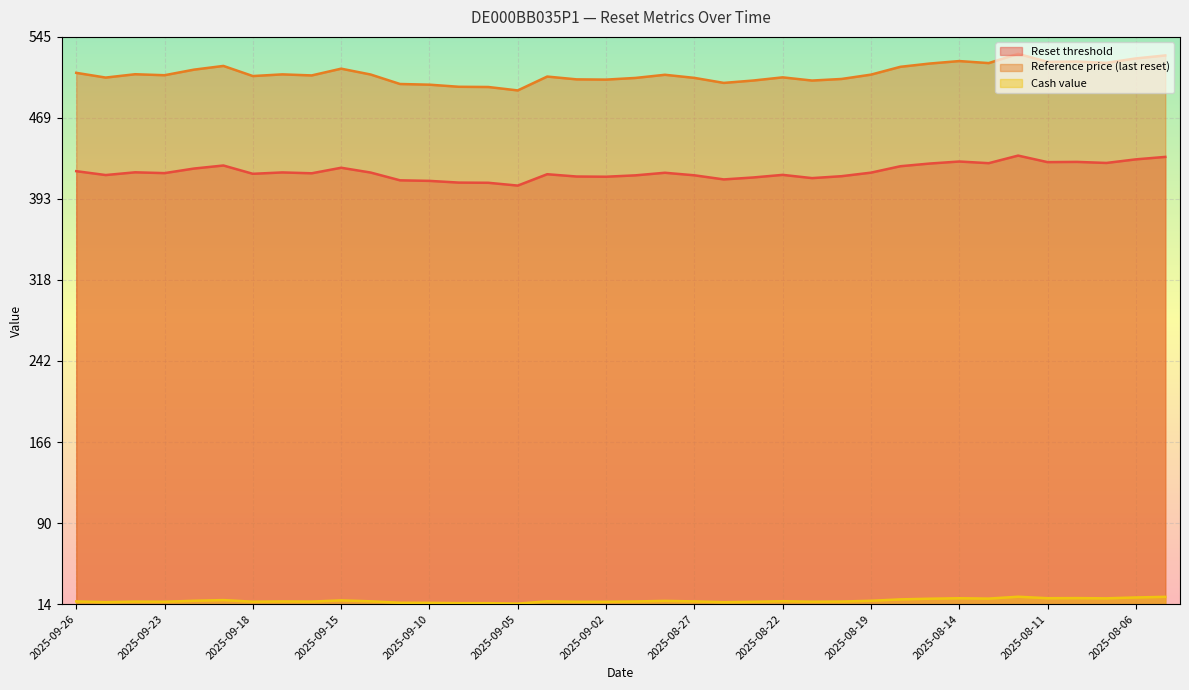

Where does the Reference price (last reset) series first go above 509?

2025-09-26